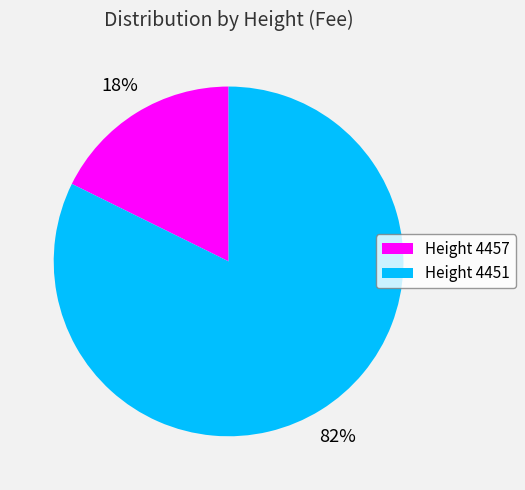

Is it true that Height 4451 is 77% of the pie?

False